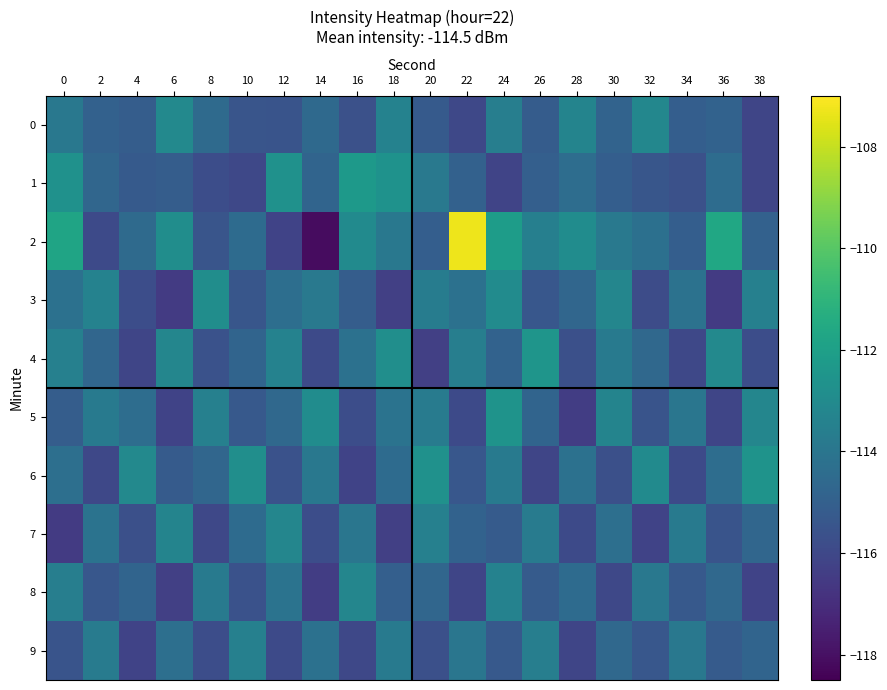

Which label corresponds to the smallest value in the chart?

14